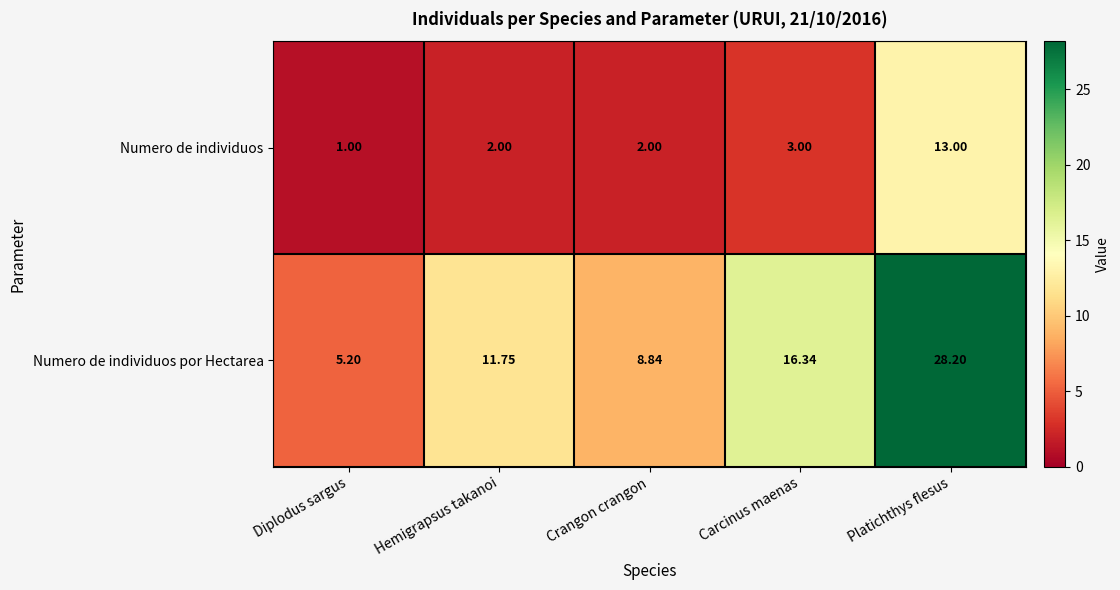

List the series in order of their overall mean, highest first.

Numero de individuos por Hectarea, Numero de individuos